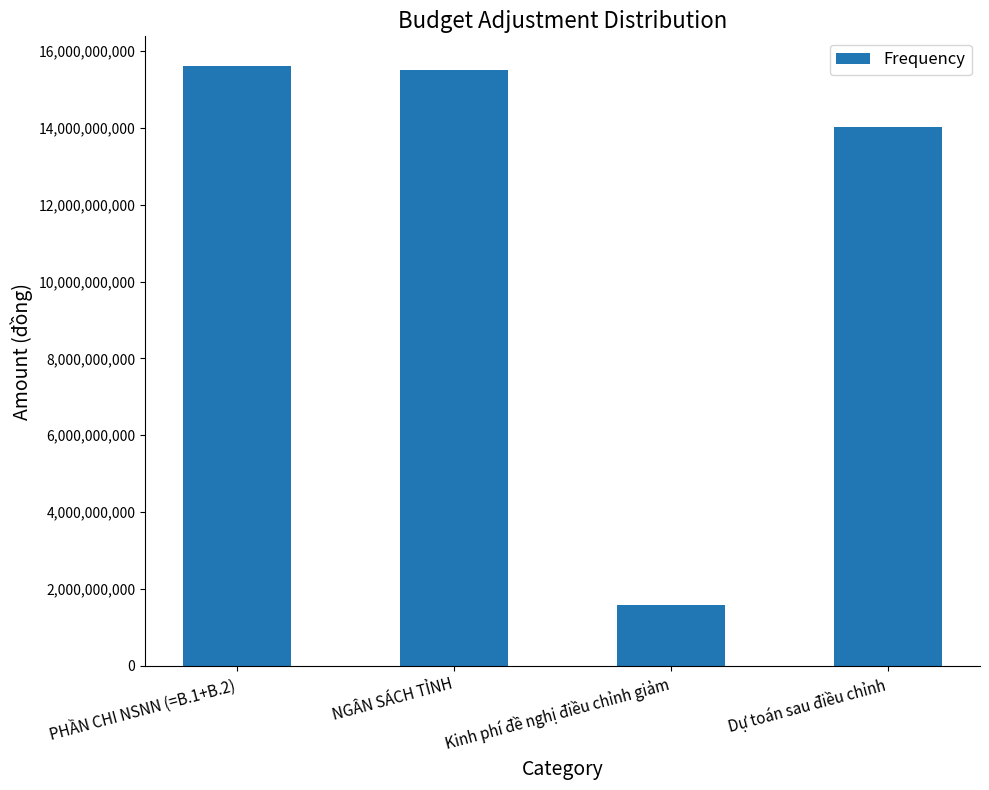

What is the label of the 2nd bar from the right?

Kinh phí đề nghị điều chỉnh giảm